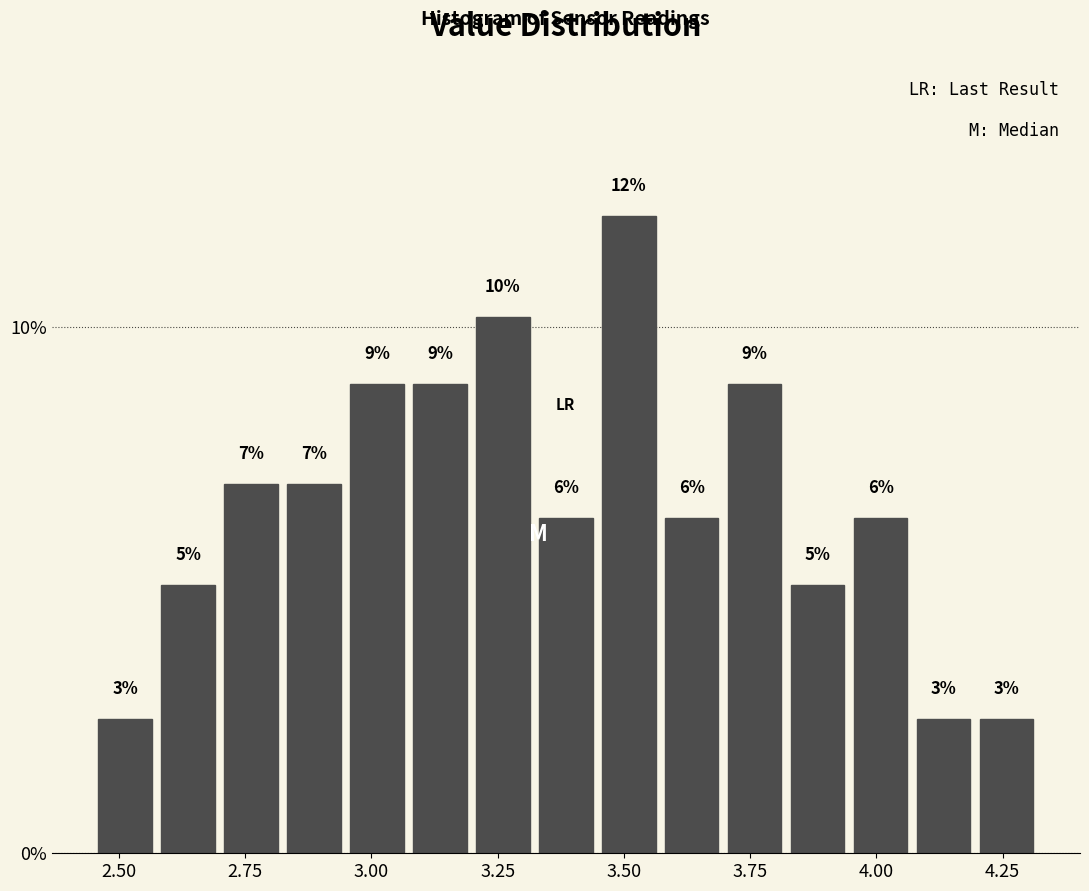

Around what value on the x-axis is the tallest bar? Give the approximate position of its centre, as read against the axis.

3.50